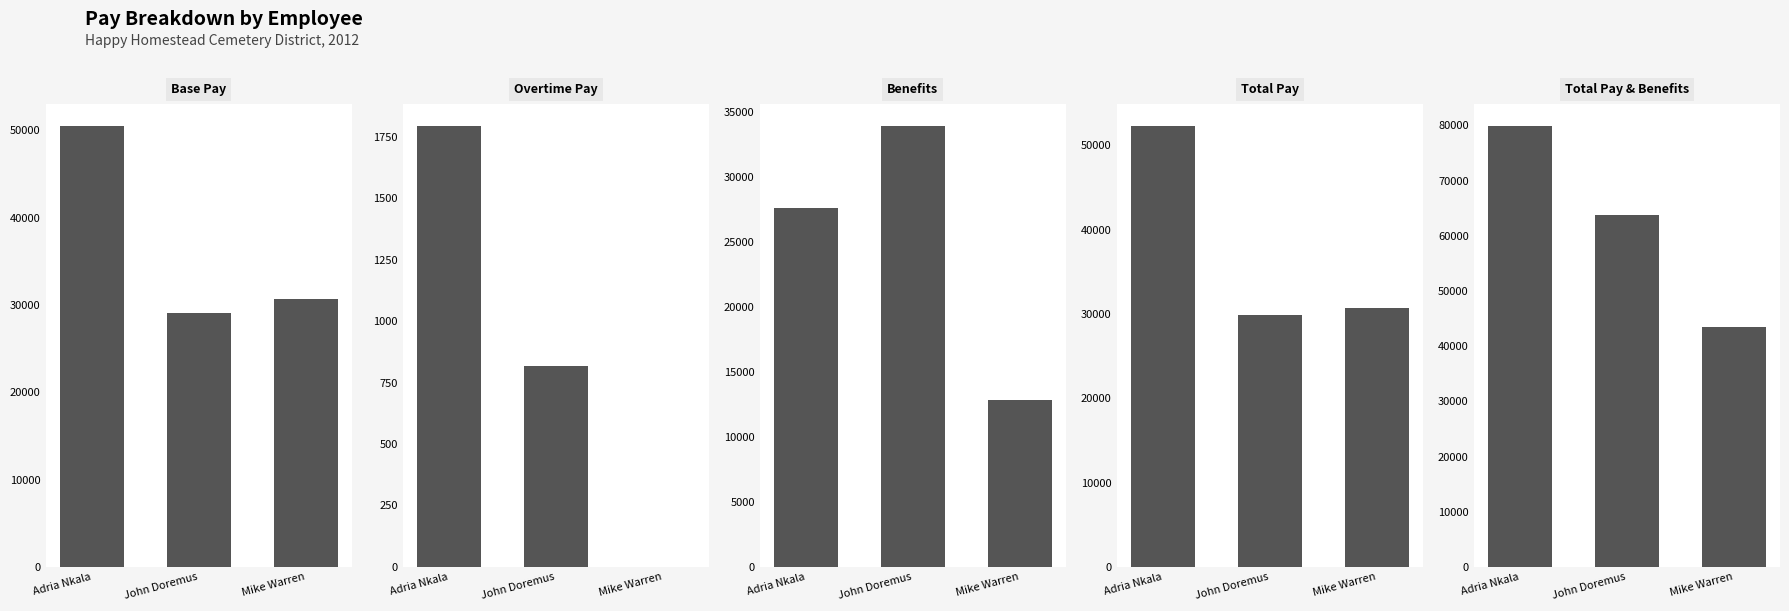

Reading left to right, transcribe all the data shown in this chart.

Base Pay: 50484	29041	30720
Overtime Pay: 1794	819	0
Benefits: 27584	33899	12821
Total Pay: 52278	29860	30720
Total Pay & Benefits: 79862	63759	43541